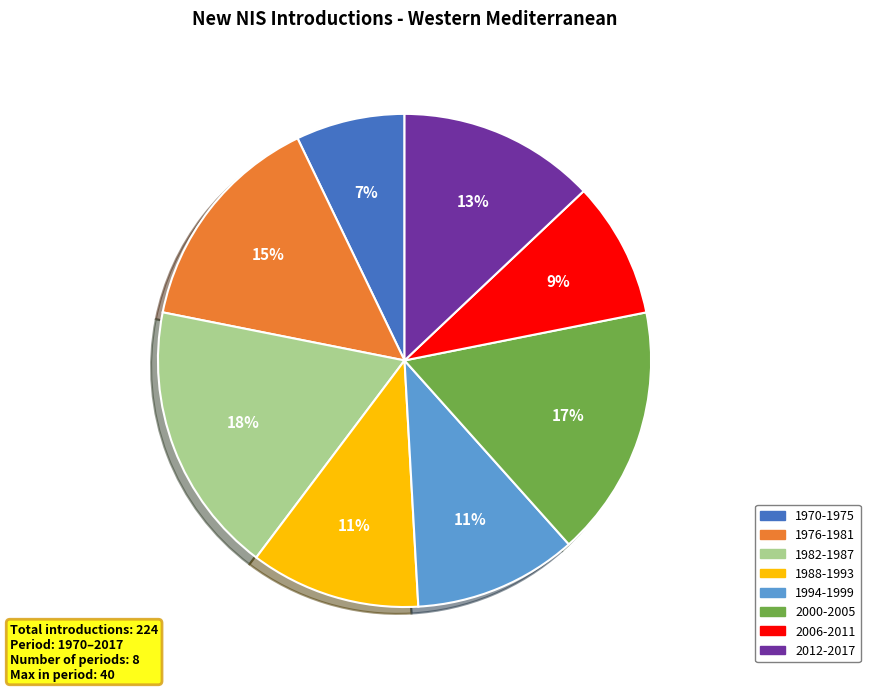

Is there a majority slice in this chart?

No